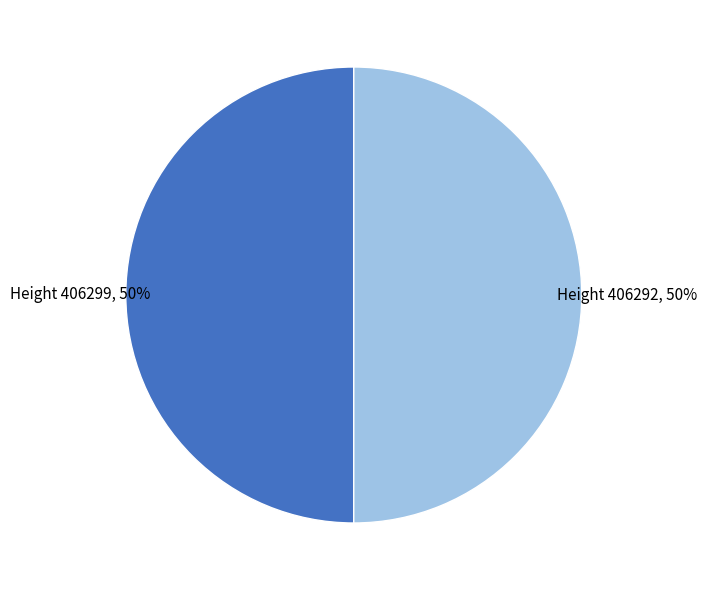

Combined, do Height 406292 and Height 406299 account for over 50%?

Yes